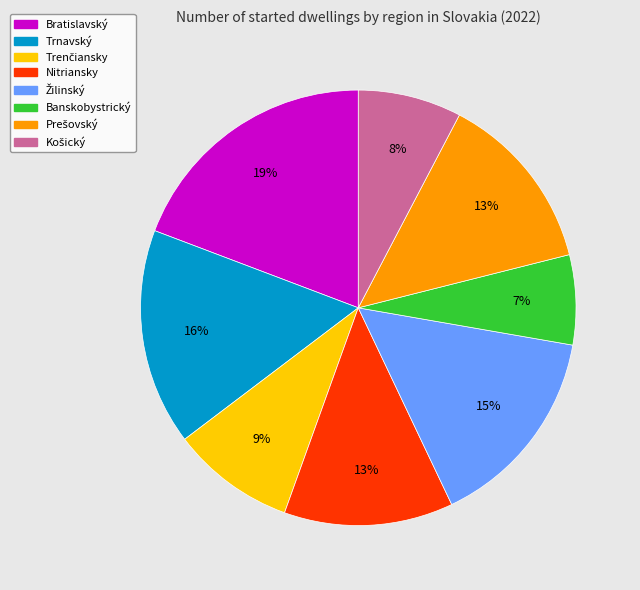

True or false: Nitriansky accounts for 13% of the total.

True